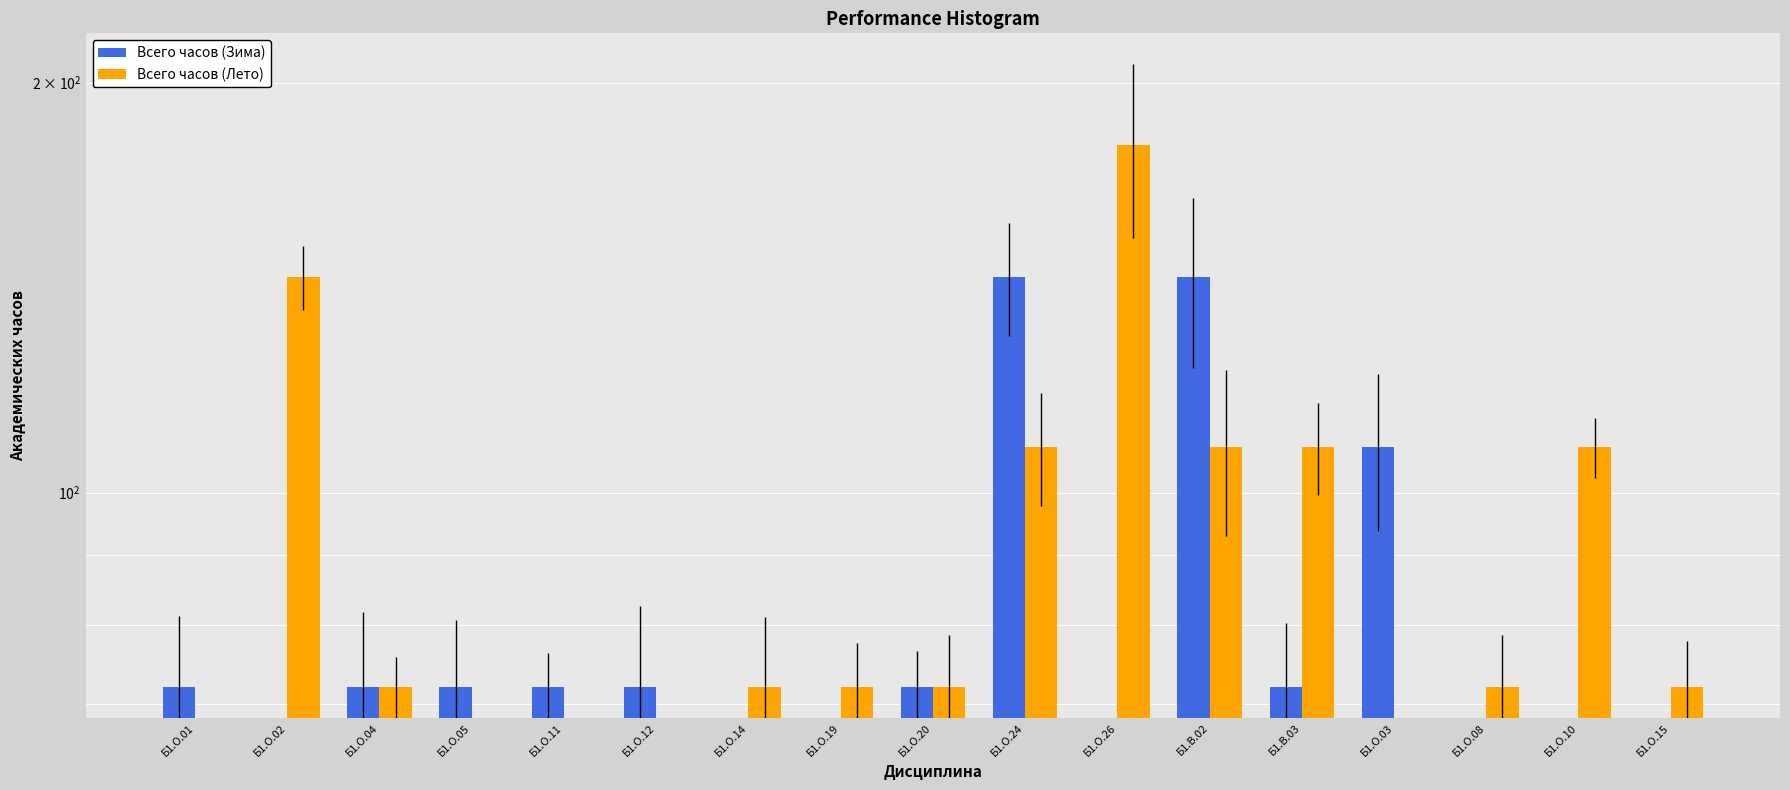

Which series has the largest range (max minus min)?

Всего часов (Лето)